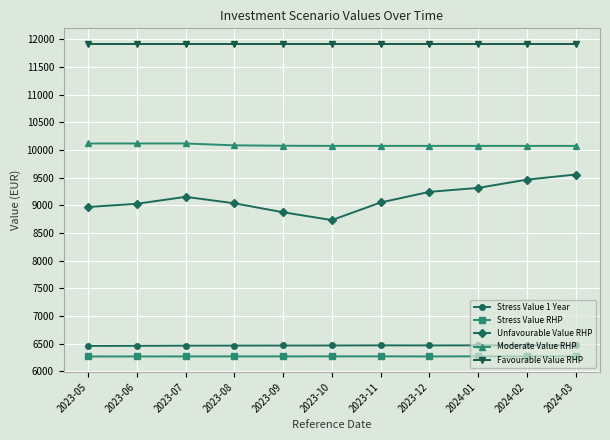

What is the label of the 10th point from the left?

2024-02